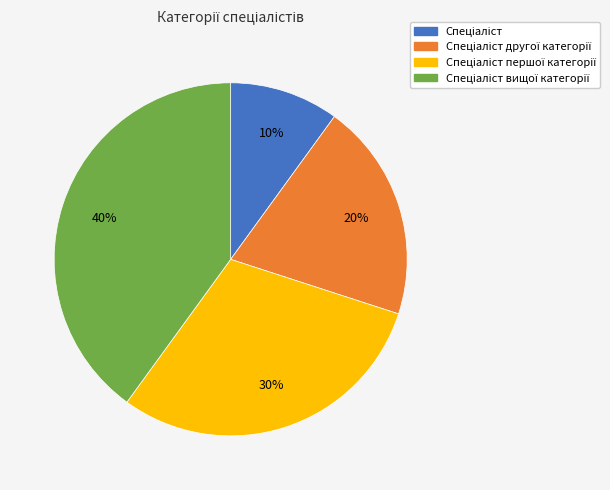

Is there any slice that represents more than half of the pie?

No